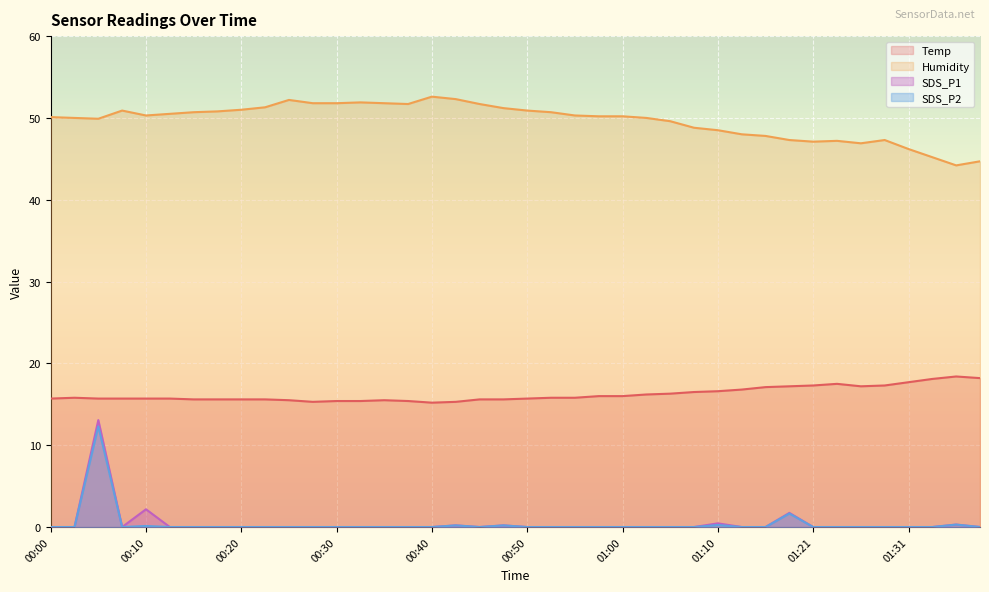

At which category does Temp reach its first local valley?

00:27